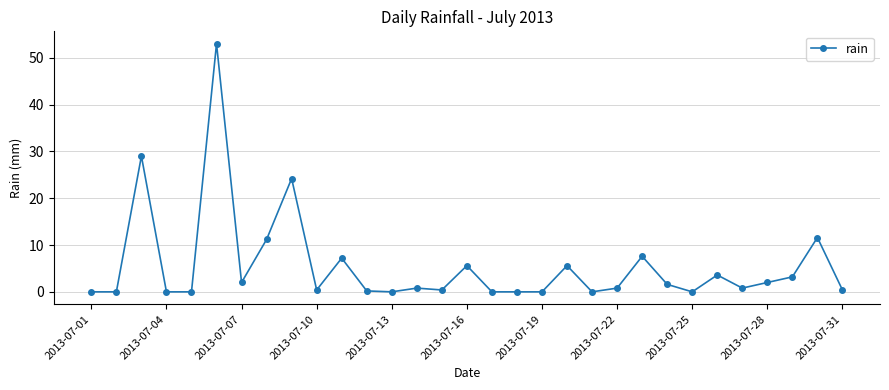

True or false: the data has more than 1 interior local peaks.

True